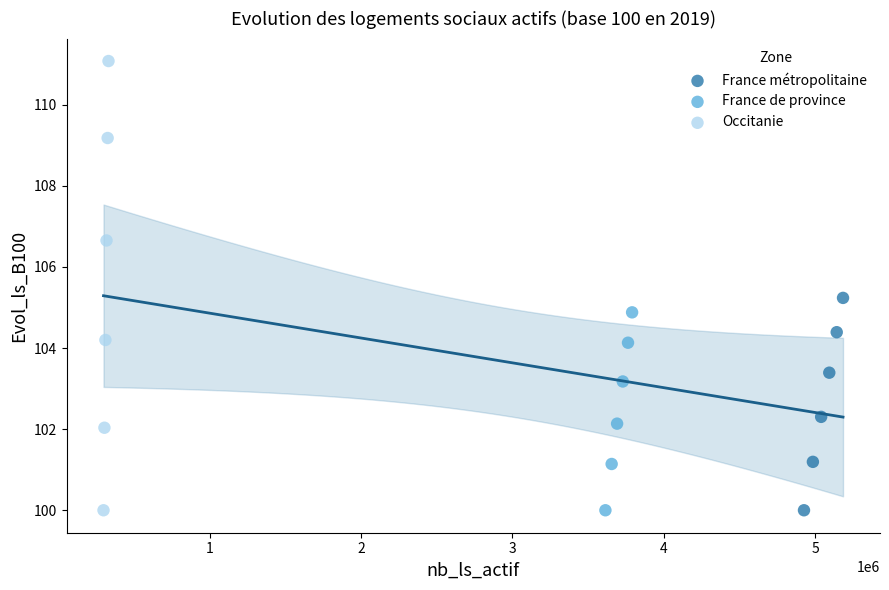

What are all the series names shown in the legend?

France métropolitaine, France de province, Occitanie